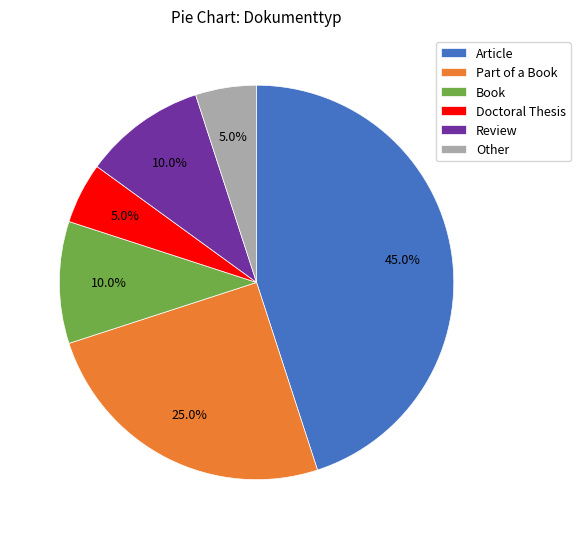

How many segments does this pie chart have?

6